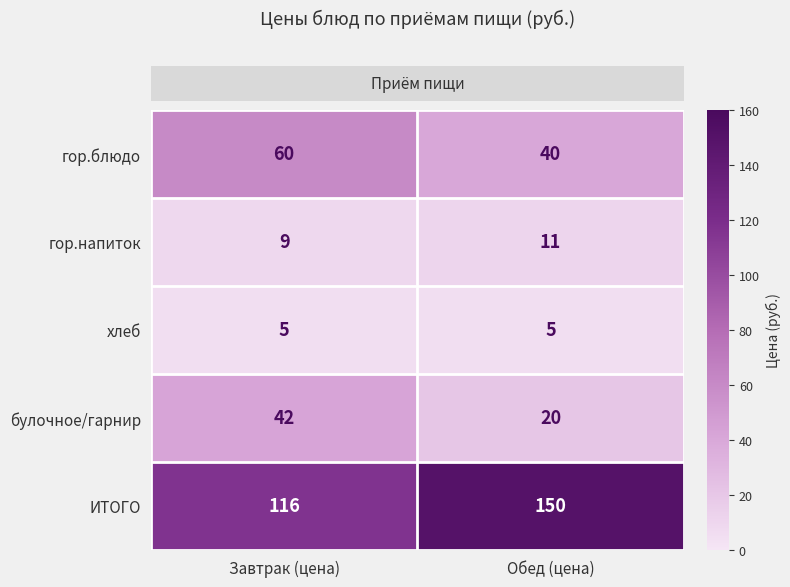

How many data points does each series have?

2